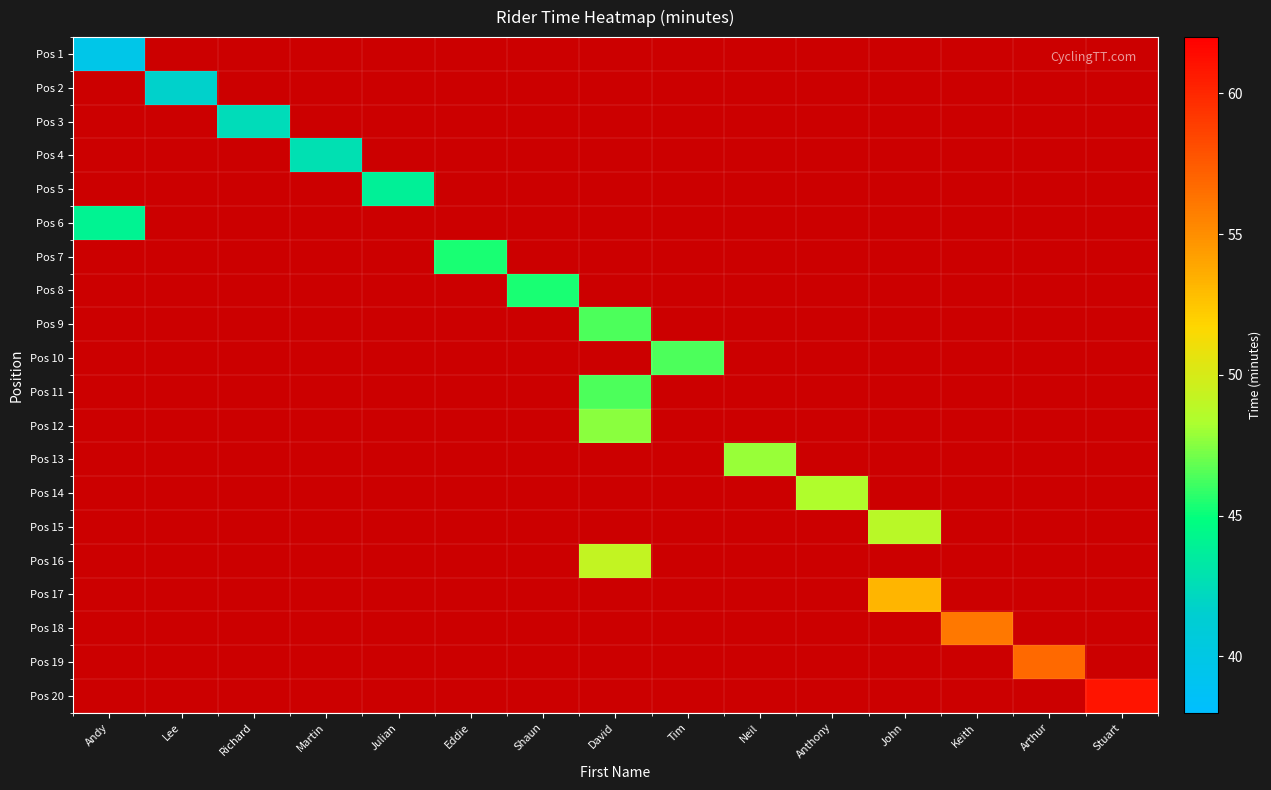

How many categories are shown in the chart?

15